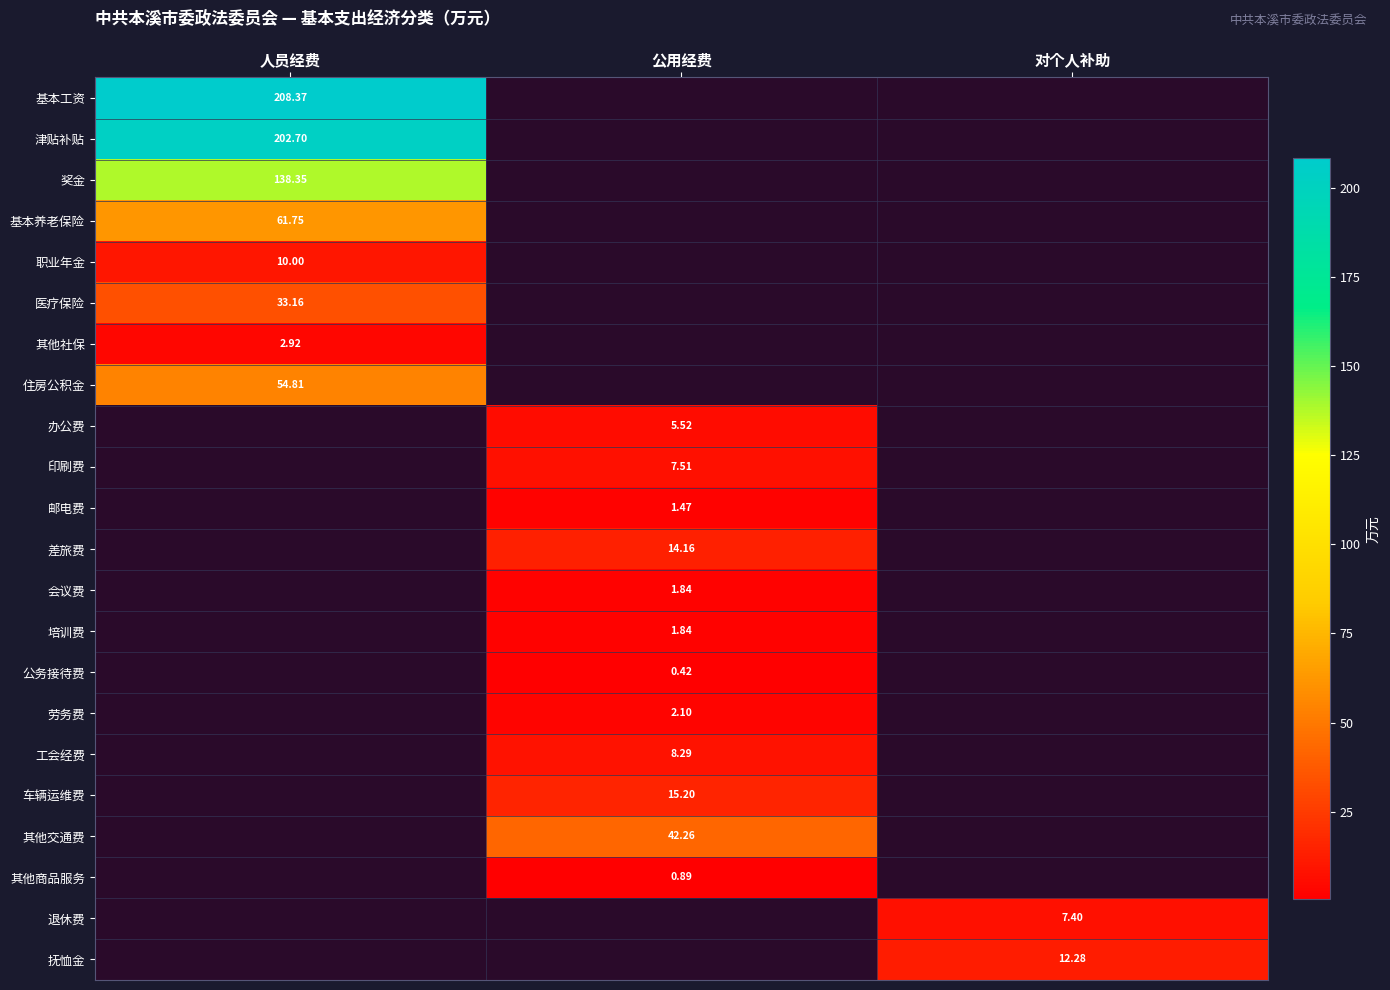

List the labels in order of 邮电费 value, smallest first.

人员经费, 公用经费, 对个人补助